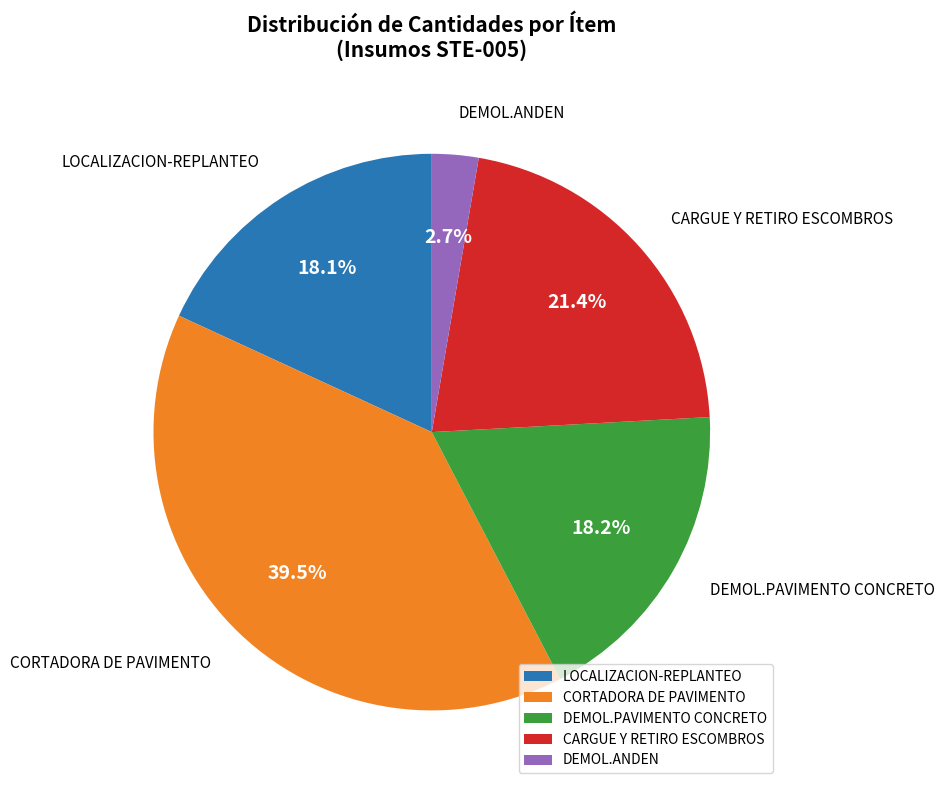

Is DEMOL.PAVIMENTO CONCRETO the majority of the pie?

No